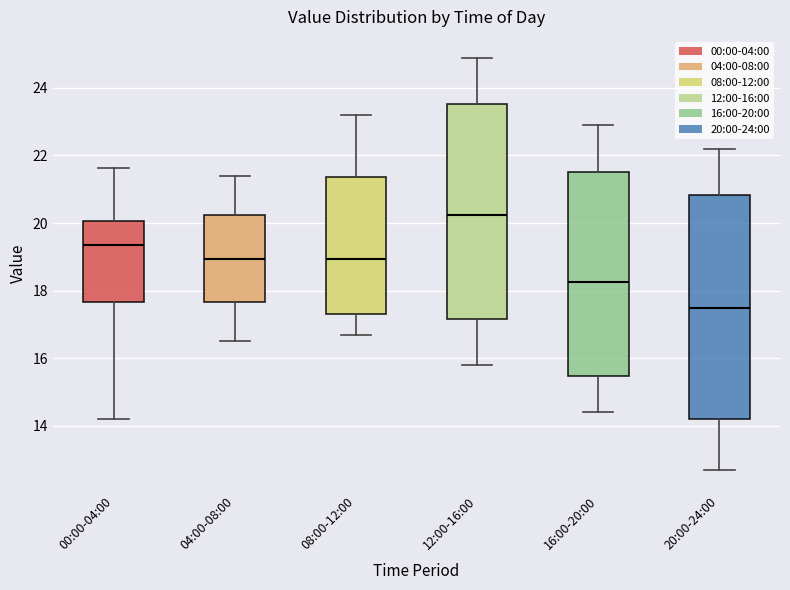

Which box is the tallest, from its lower edge to its upper edge?

20:00-24:00